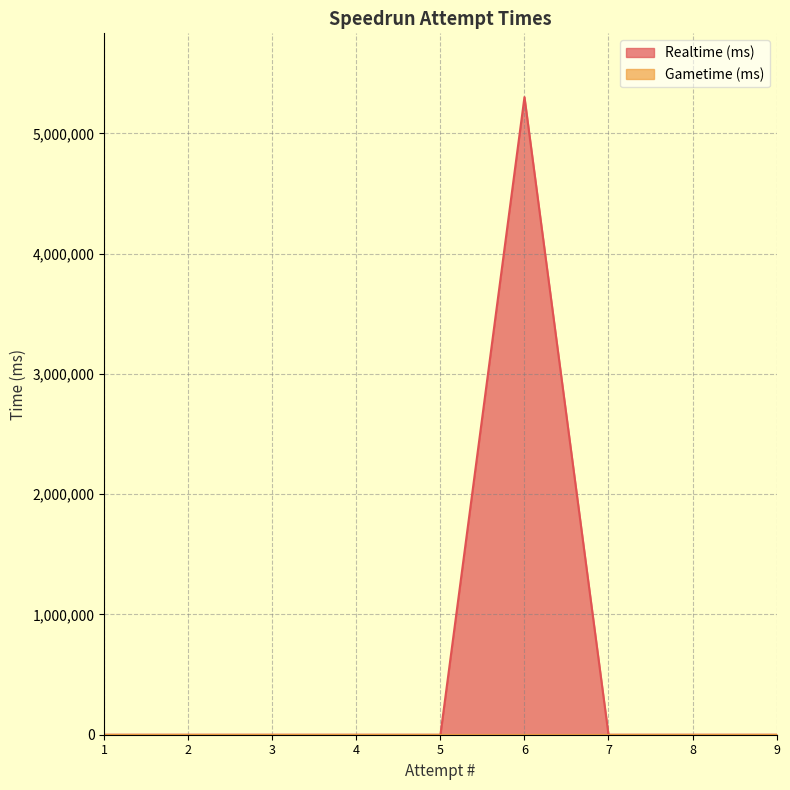

True or false: the data shows 5301768 at 6.

True